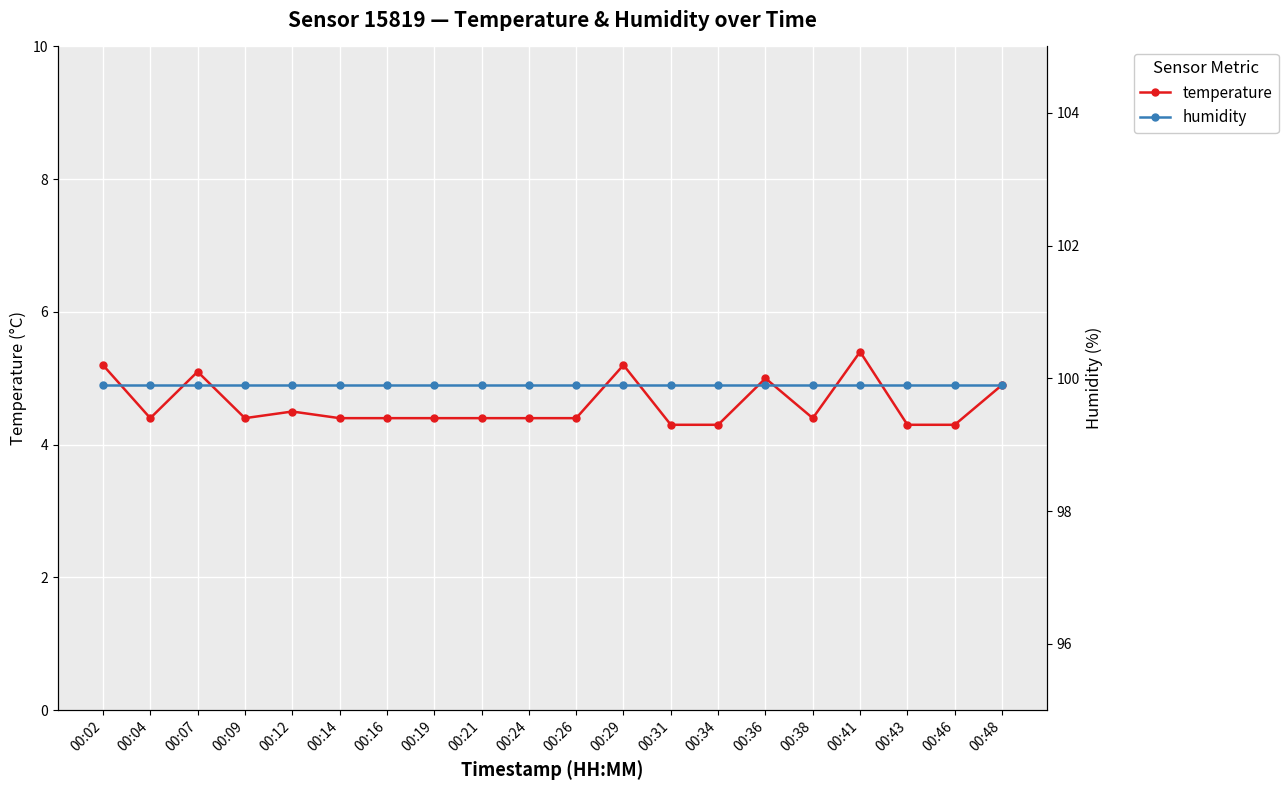

What is the difference between the maximum and minimum values in the temperature series?

1.1